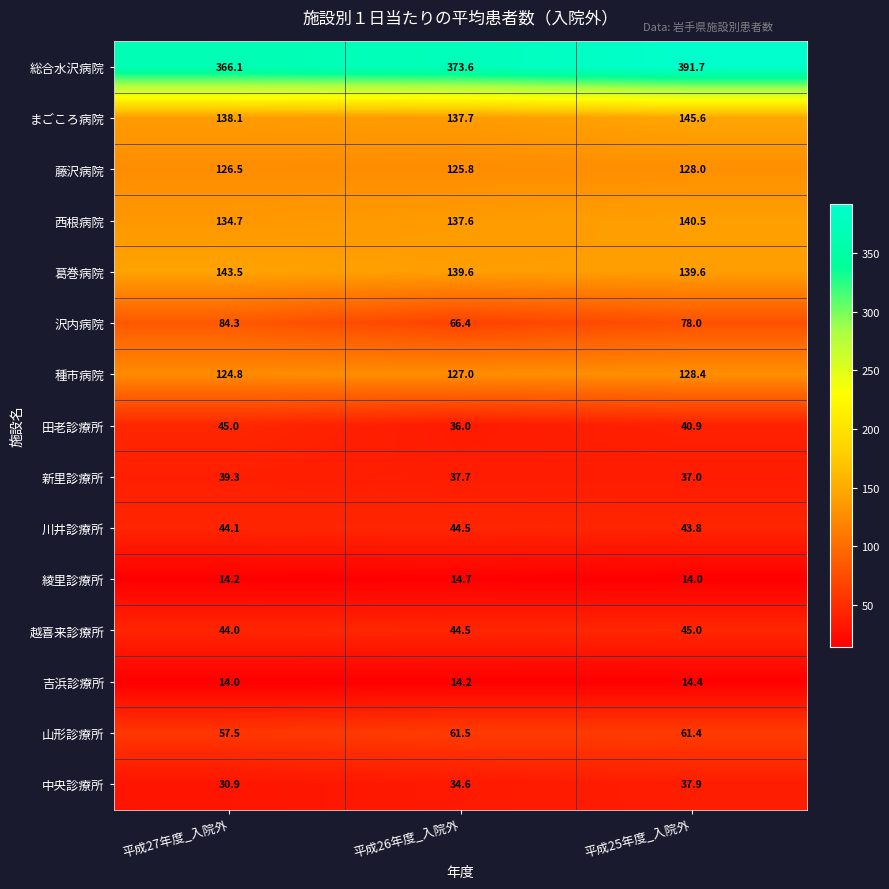

At which label is 総合水沢病院 closest to 378?

平成26年度_入院外